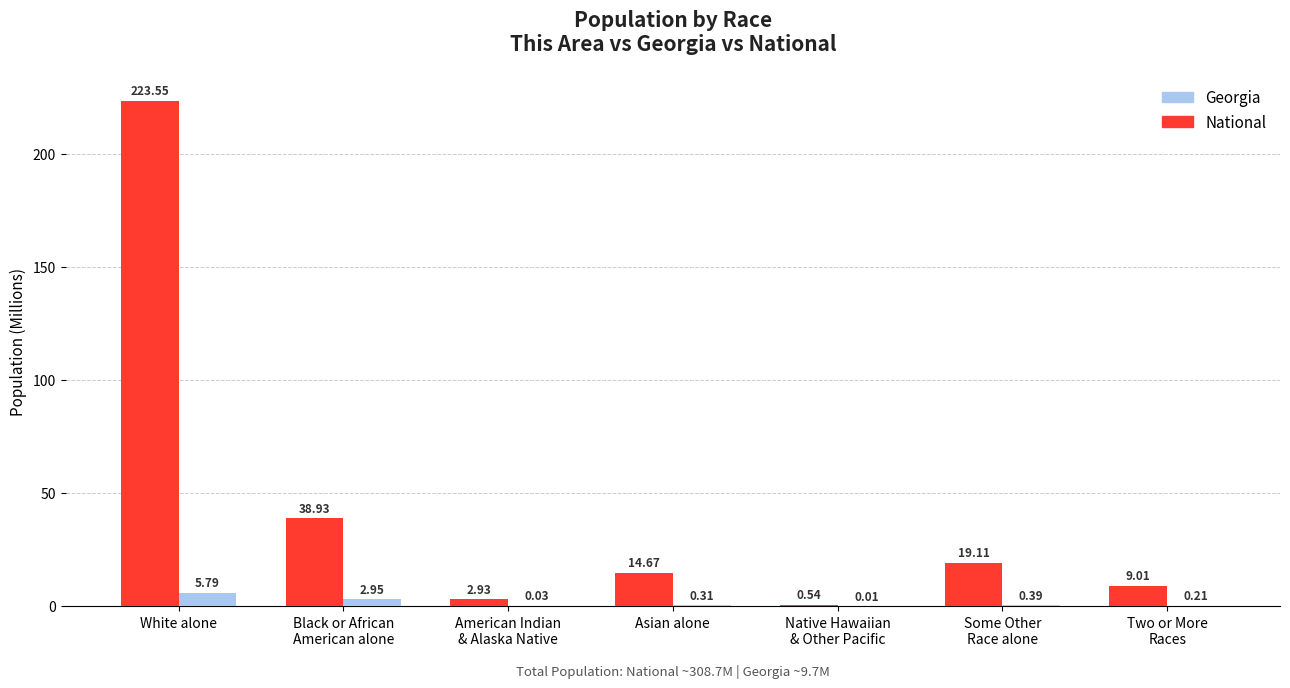

Is the value of National at White alone greater than the value of Georgia at White alone?

Yes